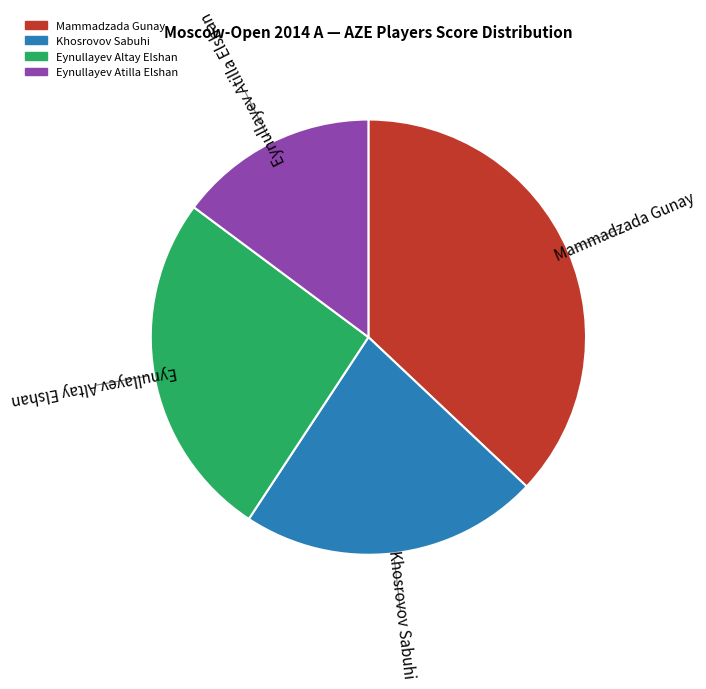

What is the smallest slice in the pie chart?

Eynullayev Atilla Elshan